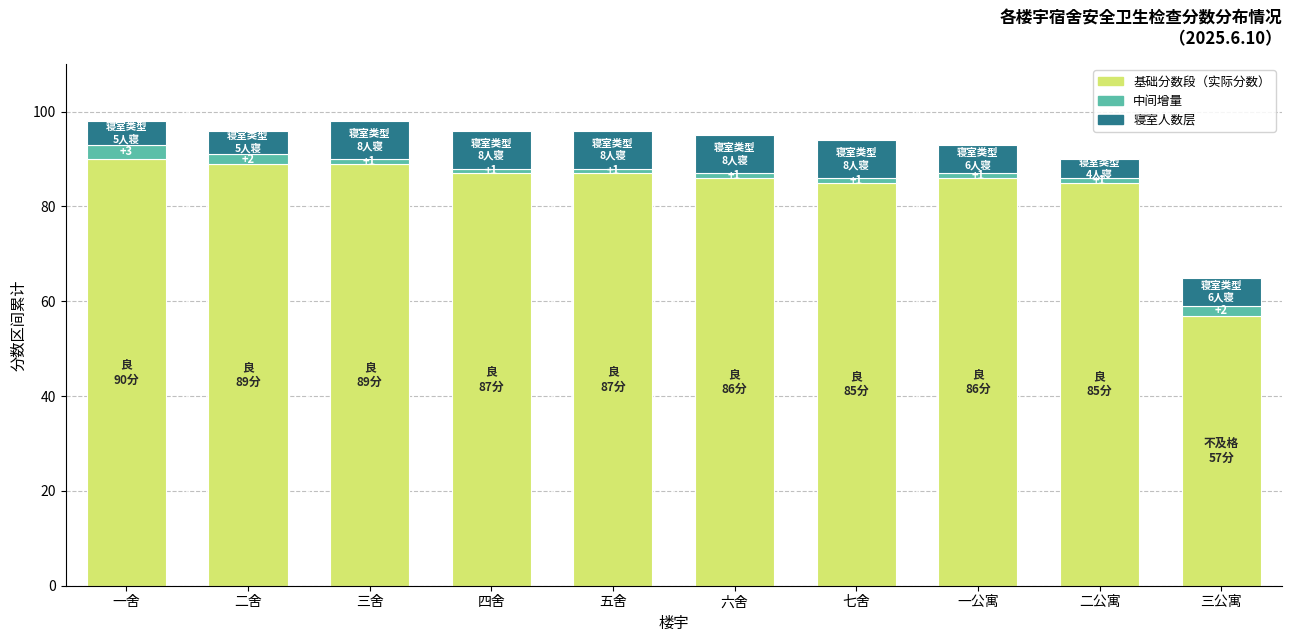

Reading right to left, what are the values for 基础分数段?

三公寓=57	二公寓=85	一公寓=86	七舍=85	六舍=86	五舍=87	四舍=87	三舍=89	二舍=89	一舍=90